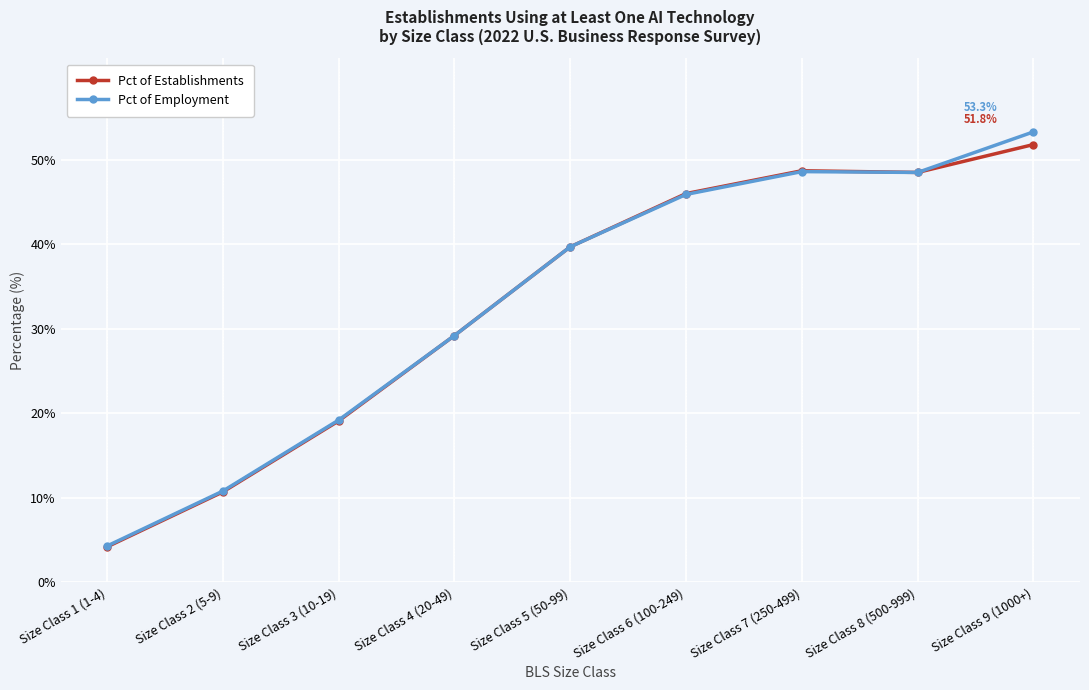

Is the value of Pct of Establishments at Size Class 6 (100-249) greater than the value of Pct of Employment at Size Class 5 (50-99)?

Yes